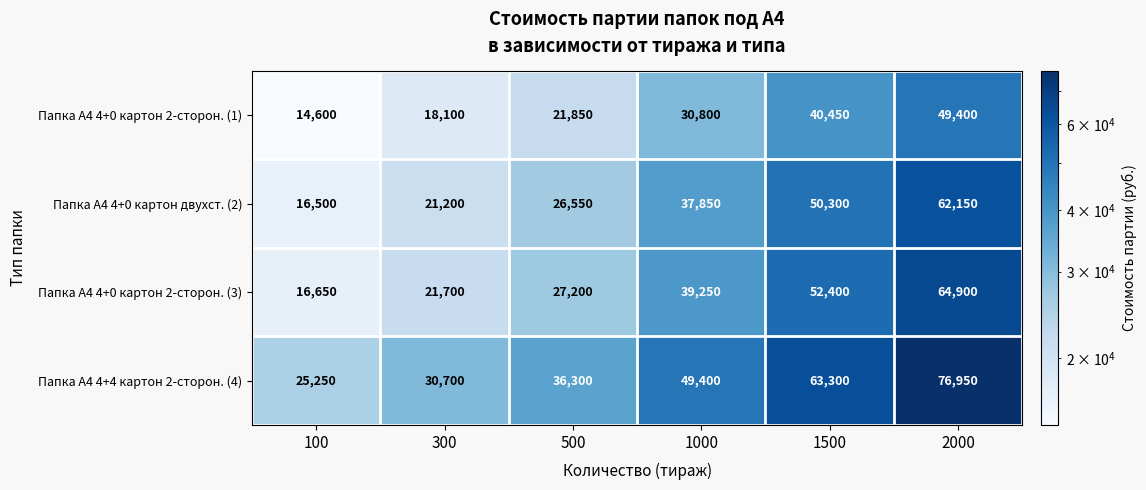

What is the sum of all Папка А4 4+0 картон 2-сторон. (3) values?

222100